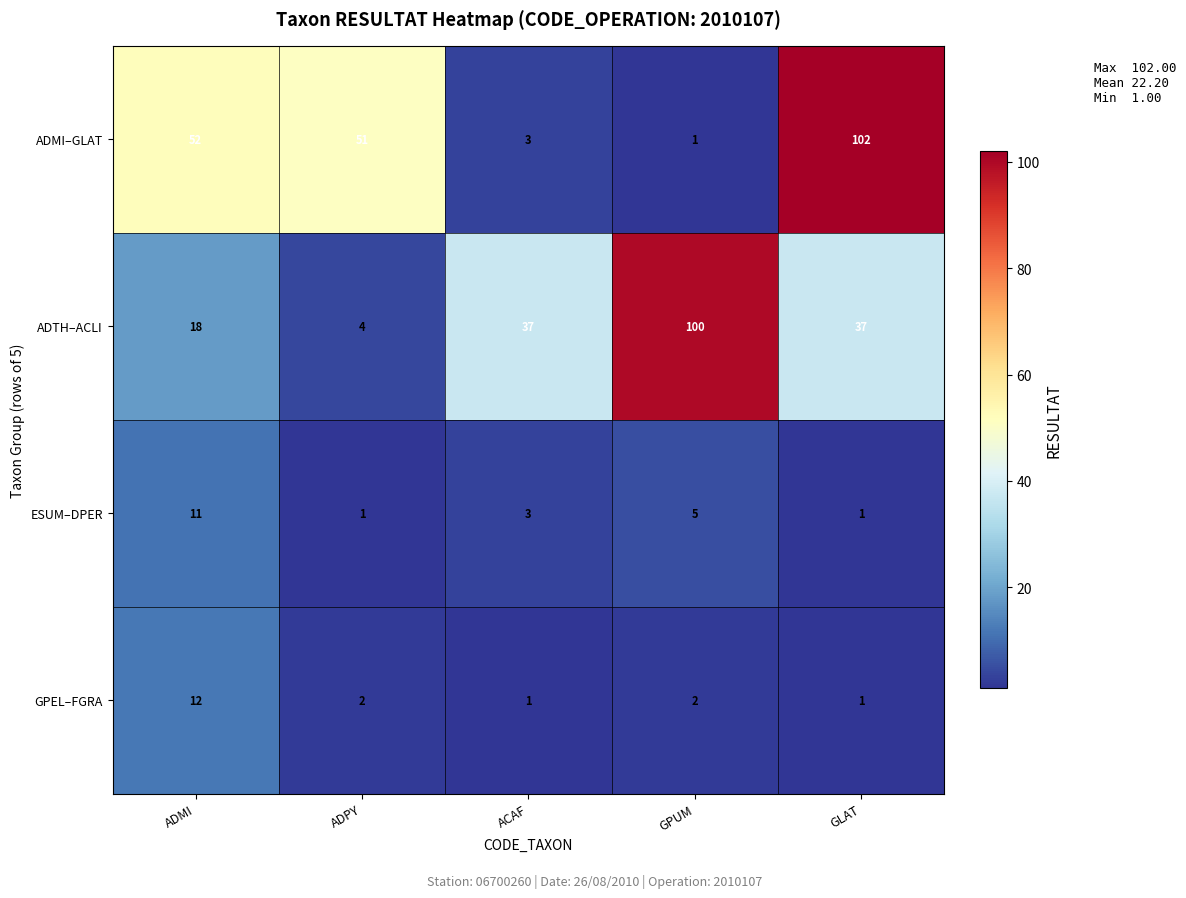

What is the minimum value shown in the chart?

1